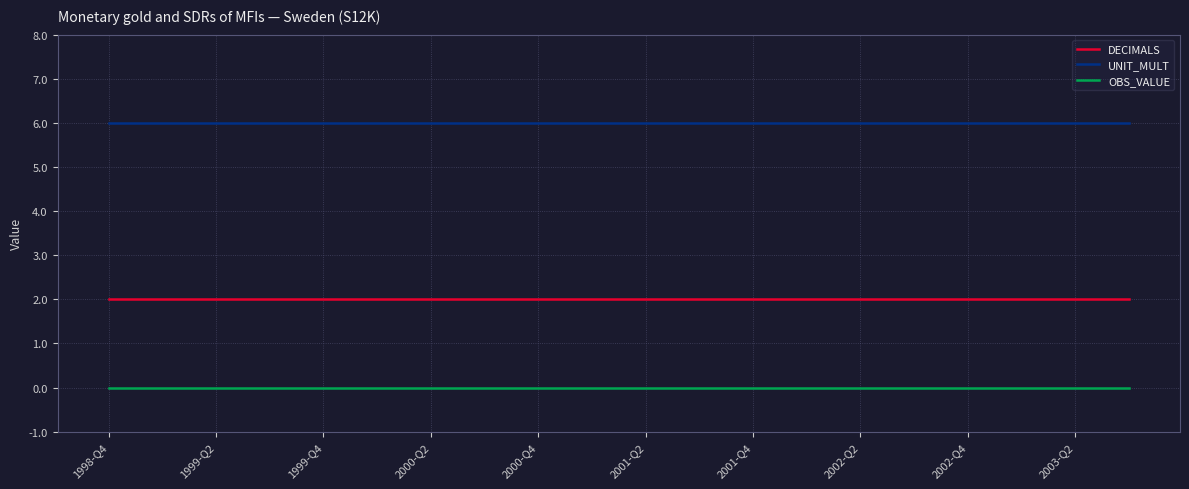

What is the greatest value displayed?

6